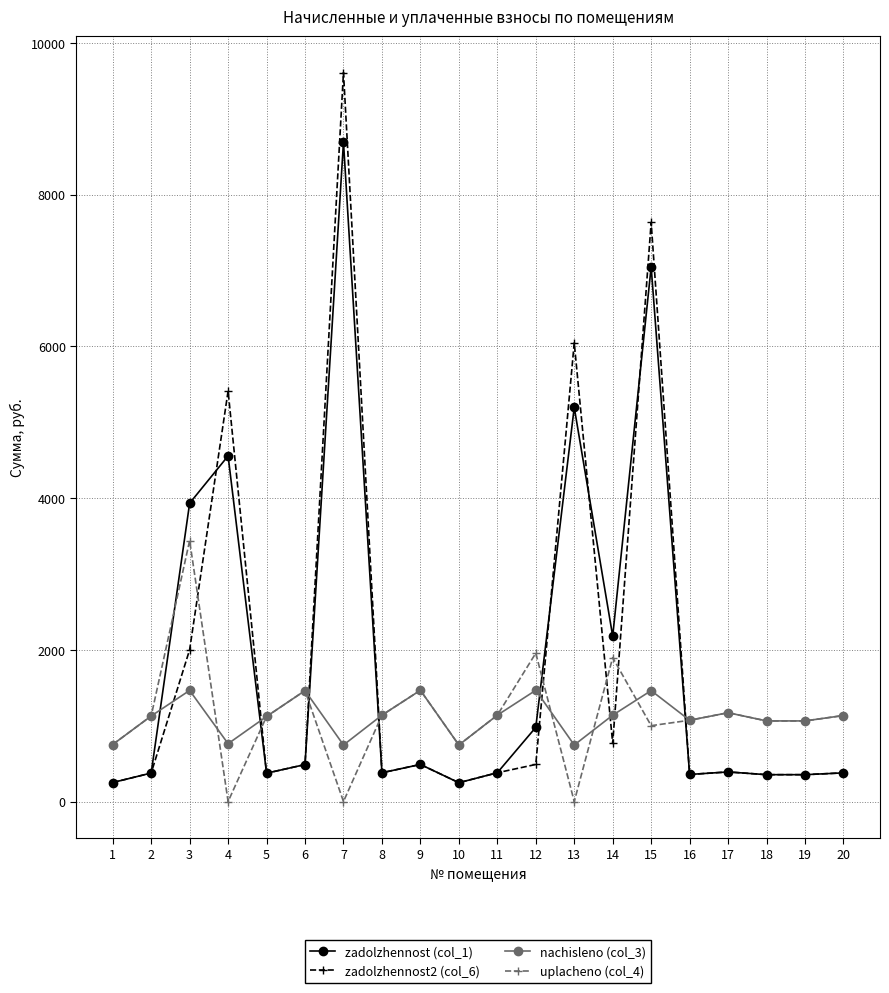

The zadolzhennost2 (col_6) series shows 354.2 at 18. True or false?

True